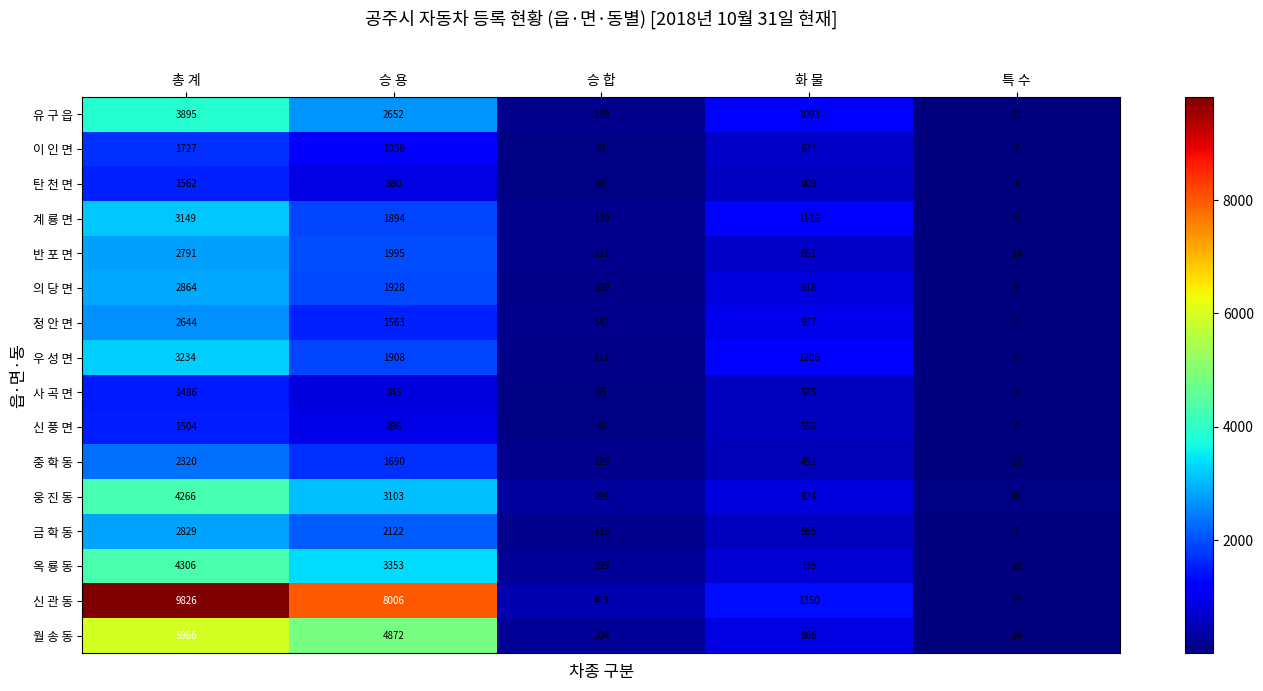

What is the difference between the highest and lowest values at 승 용?

7161